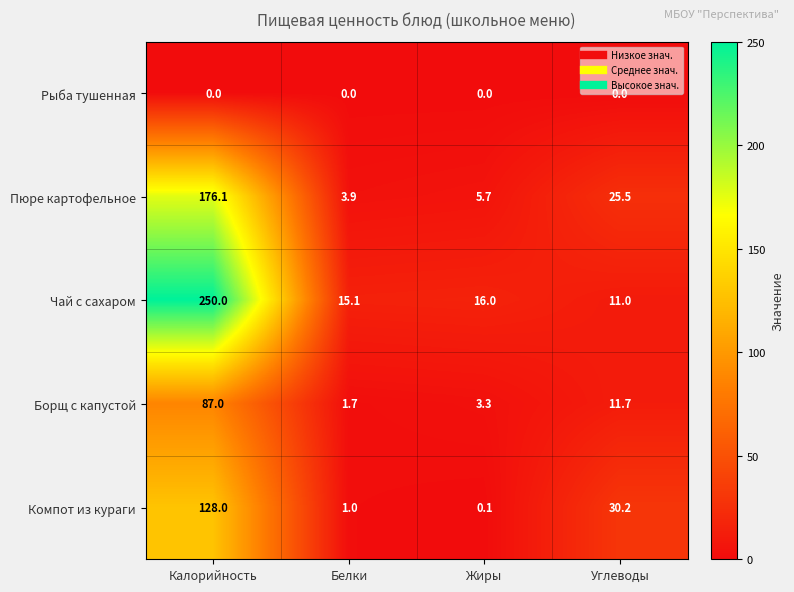

What is the lowest value of the Пюре картофельное series?

3.9